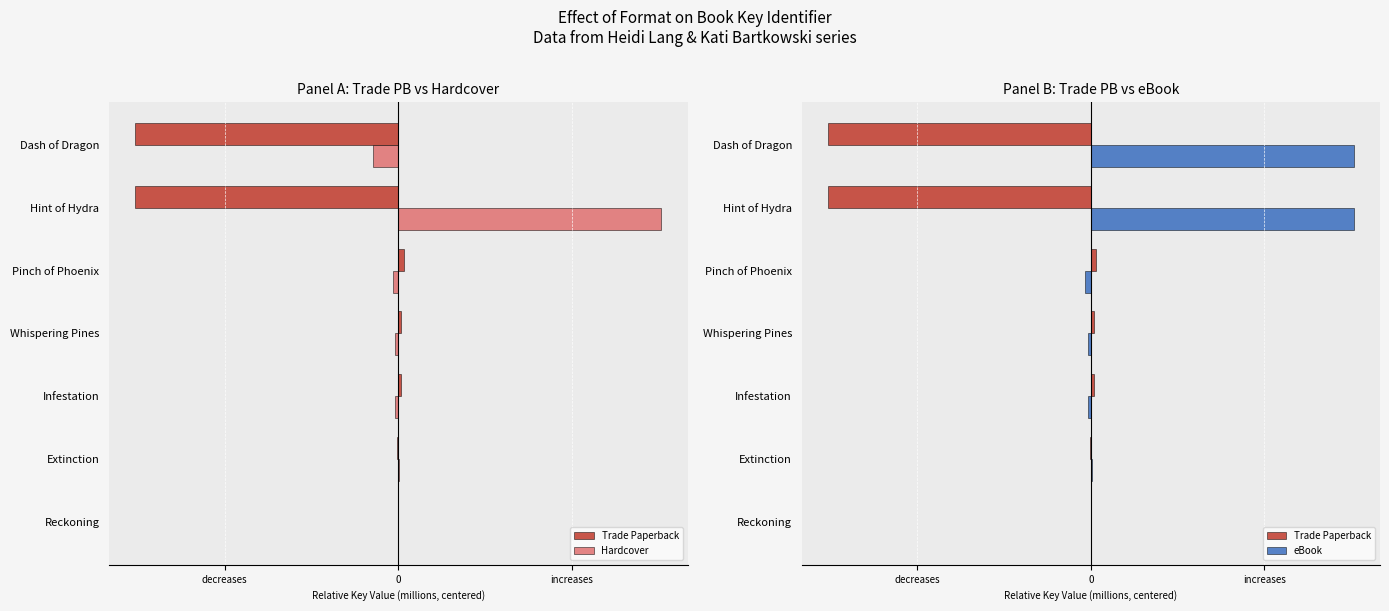

What is the sum of all eBook values?

3721.6